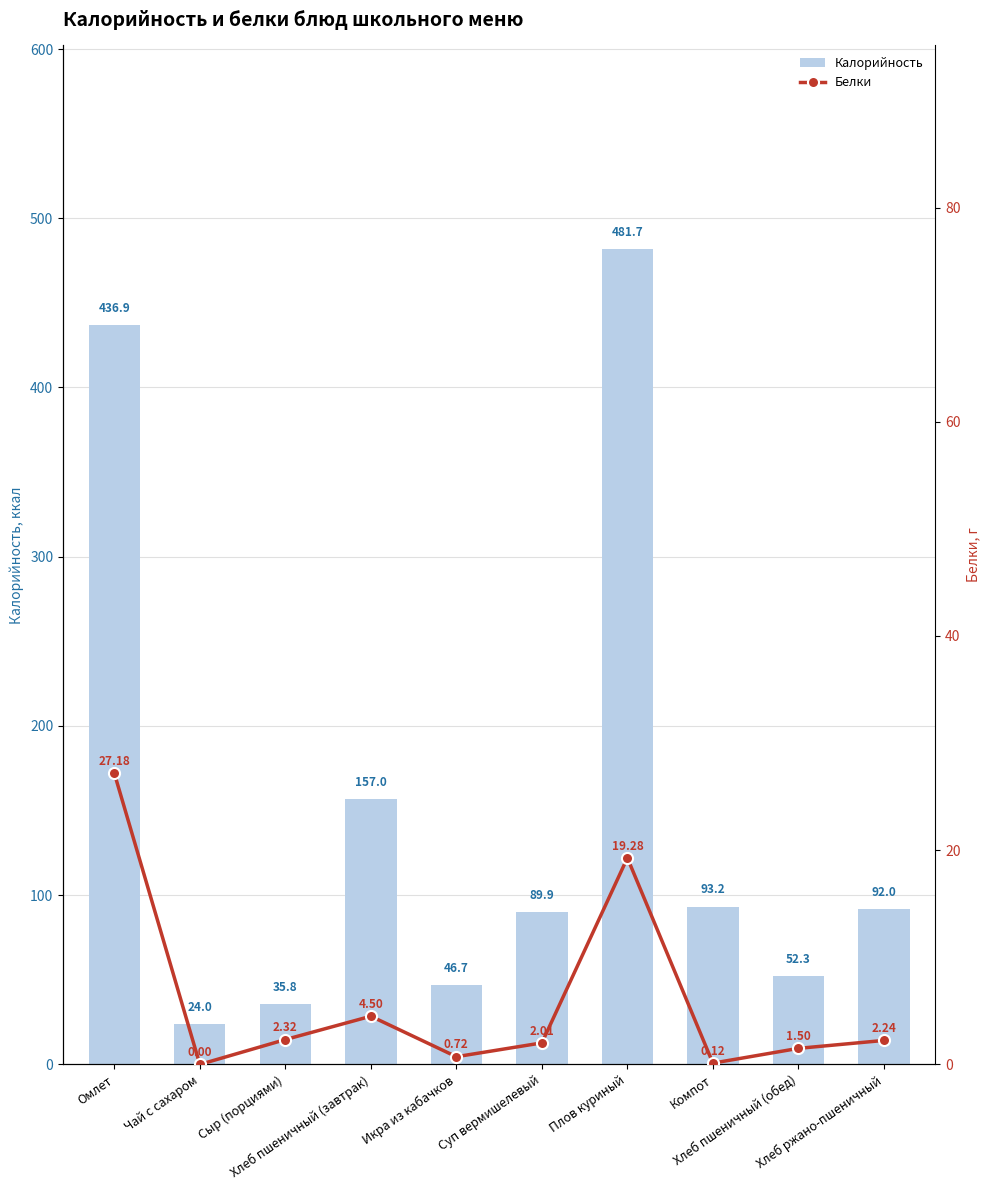

Is it true that Белки equals 33.3 at Плов куриный?

False